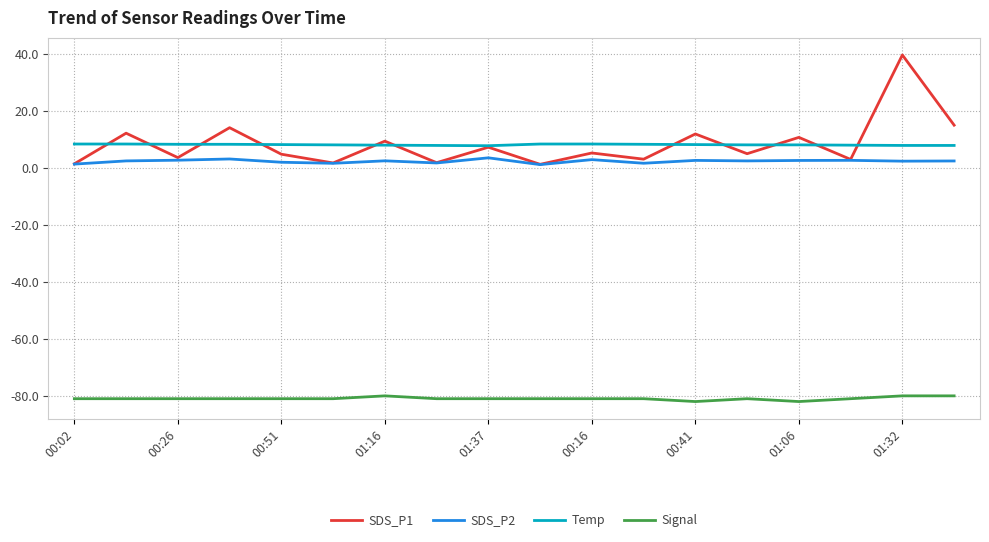

True or false: SDS_P2 and Temp cross at least once.

False